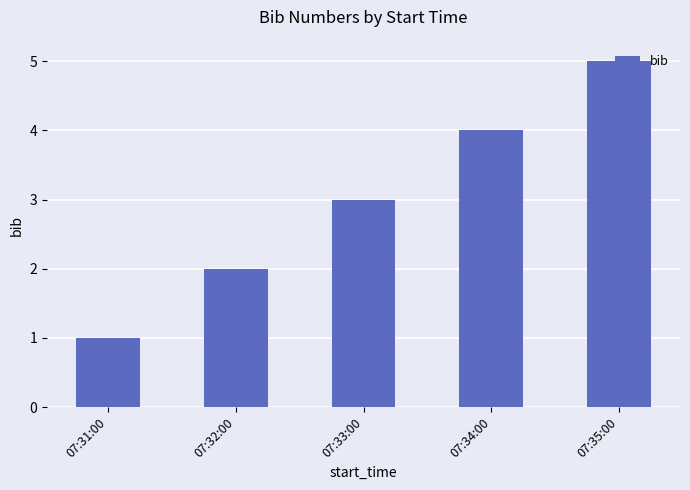

Reading left to right, list all the values displayed in this chart.

1	2	3	4	5